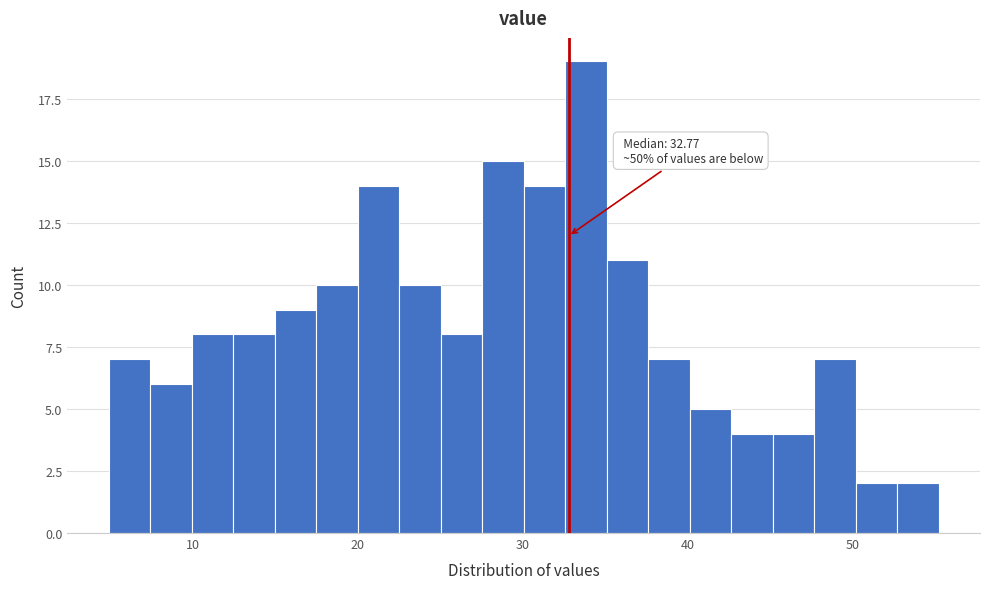

Around what value on the x-axis is the tallest bar? Give the approximate position of its centre, as read against the axis.

34